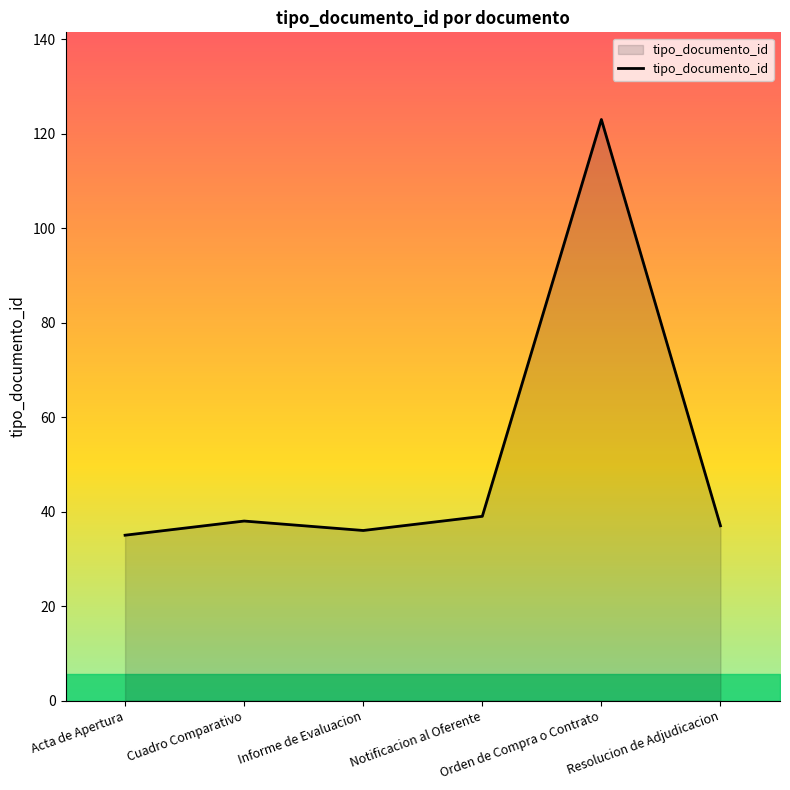

What position from the right is Notificacion al Oferente?

3